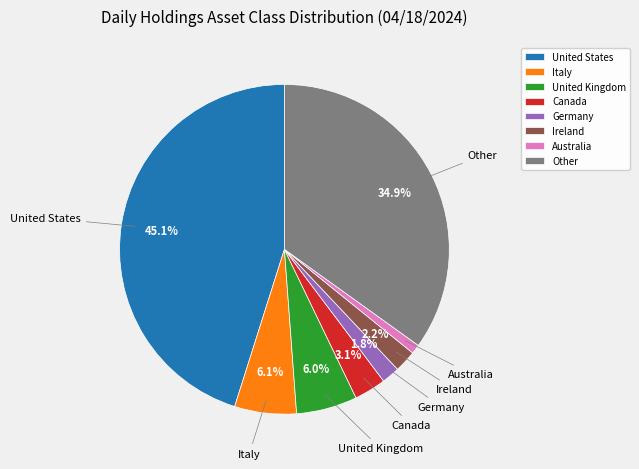

Combined, do Canada and Ireland account for over 50%?

No